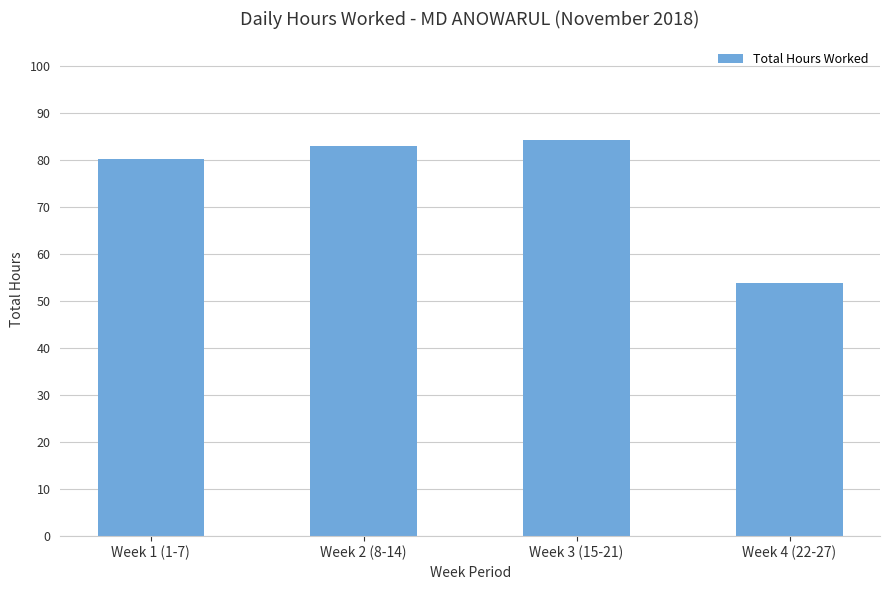

True or false: the data shows 15.0 at Week 4 (22-27).

False